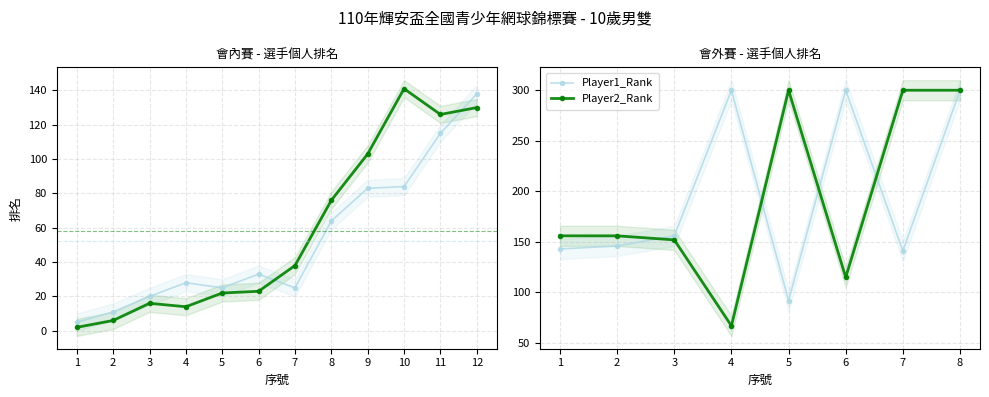

How many distinct data groups are displayed?

2